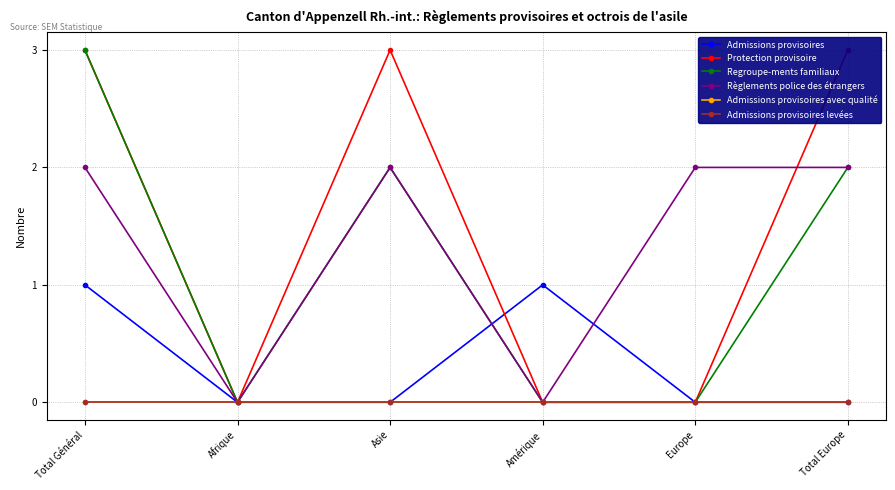

How many lines are shown in the chart?

6